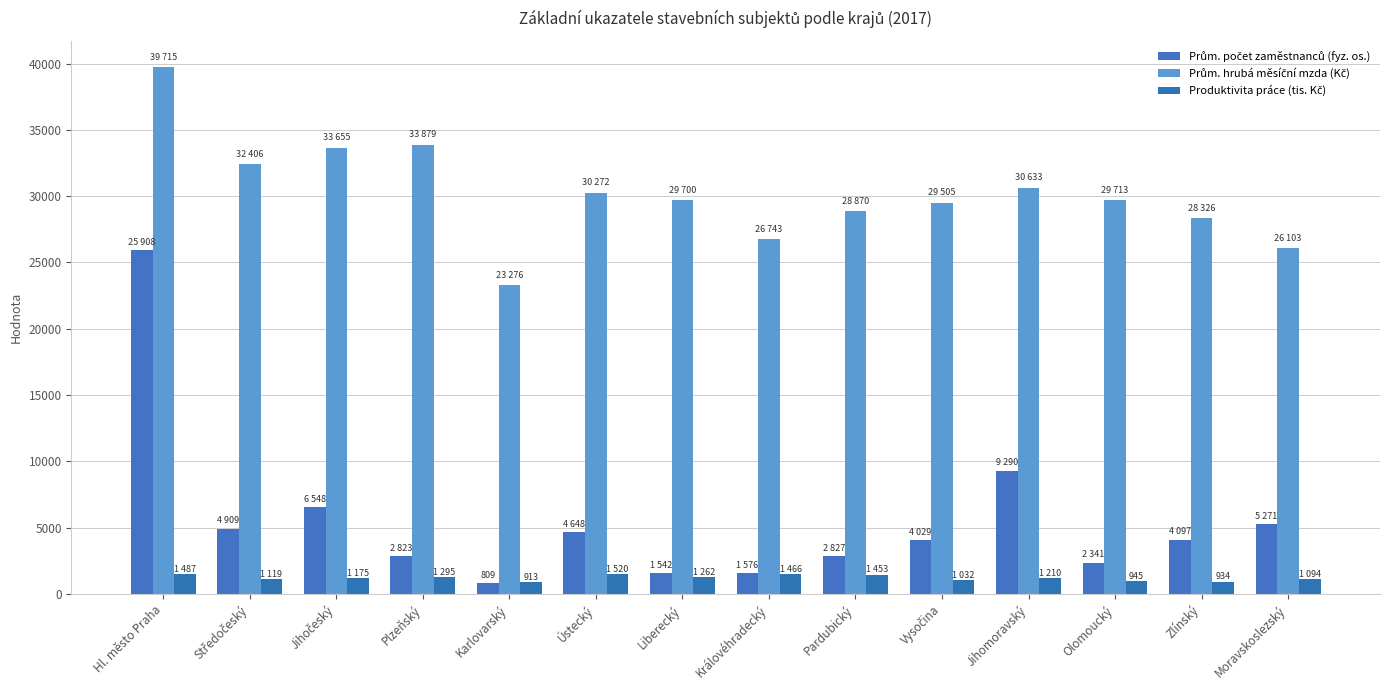

Count the number of categories in the chart.

14